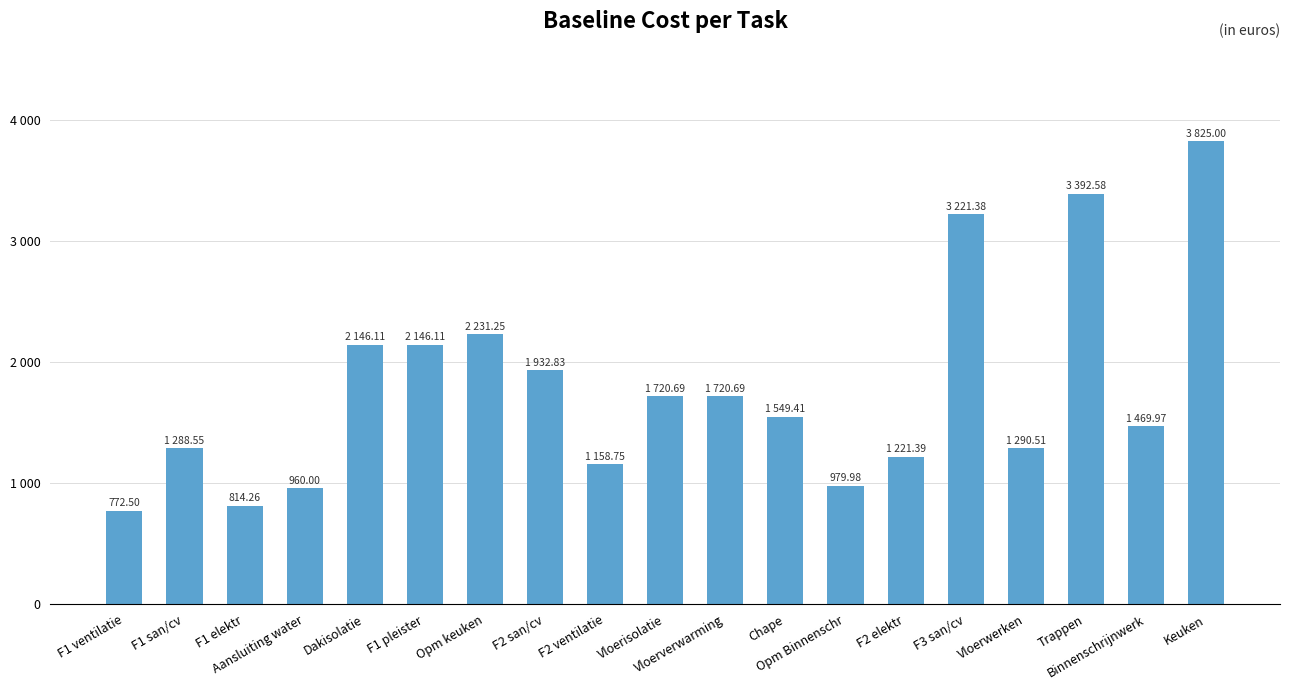

The chart shows a value of 1290.5 at Vloerwerken. True or false?

True